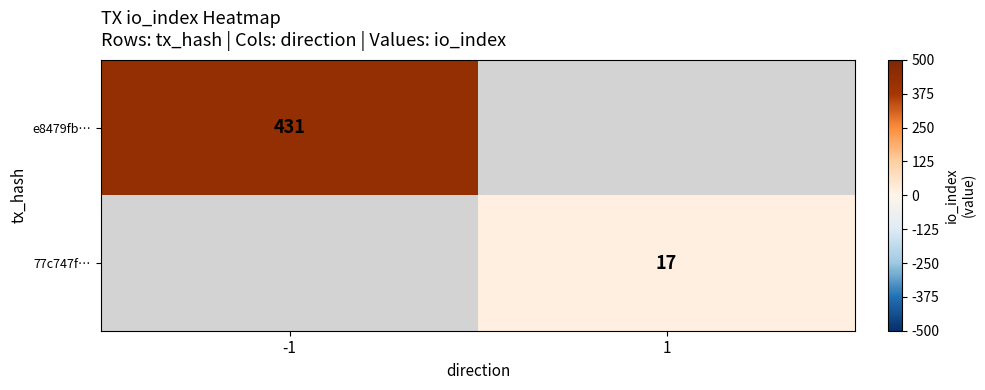

Is it true that e8479fb… equals 431 at -1?

True